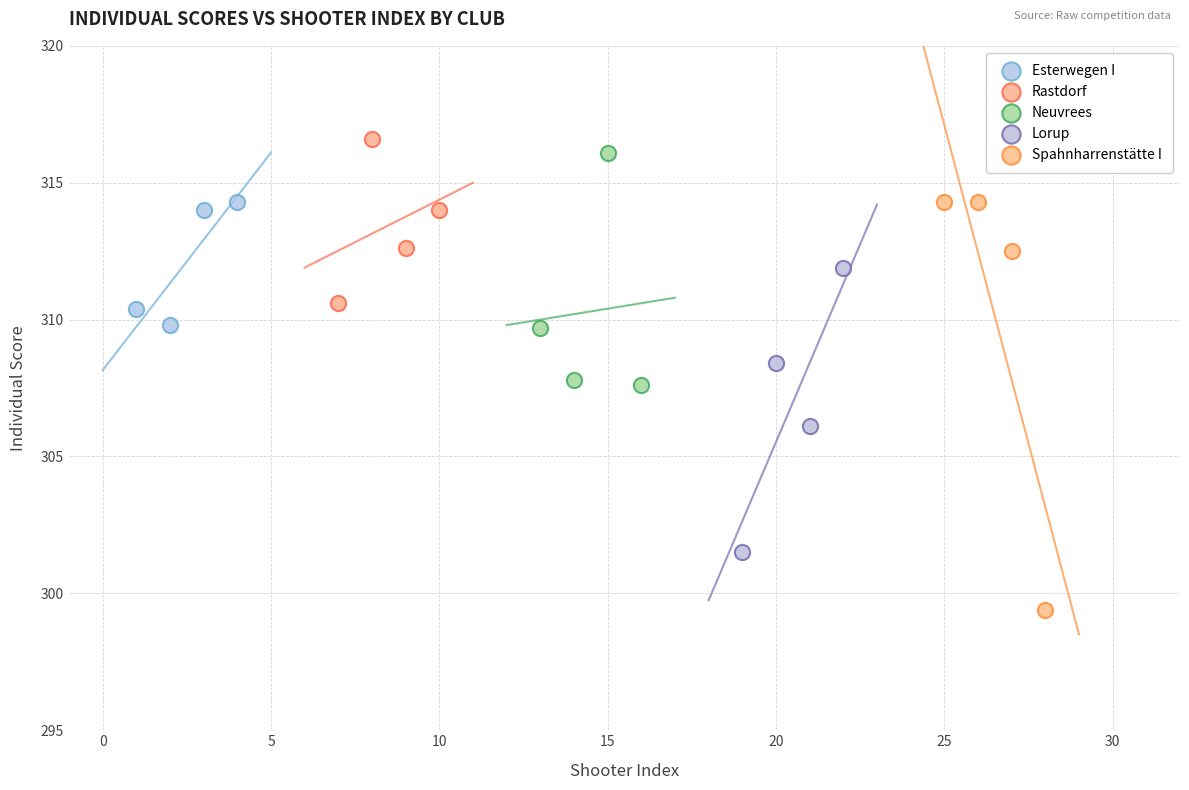

Which series has the widest spread of Y values?

Spahnharrenstätte I